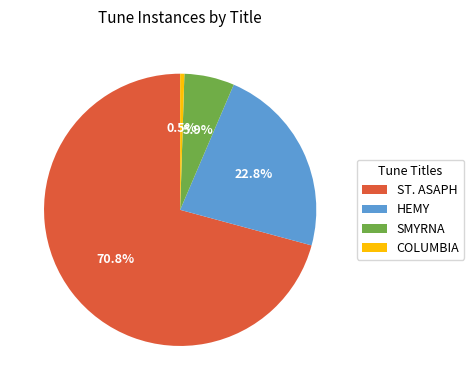

Which has a higher value, COLUMBIA or SMYRNA?

SMYRNA